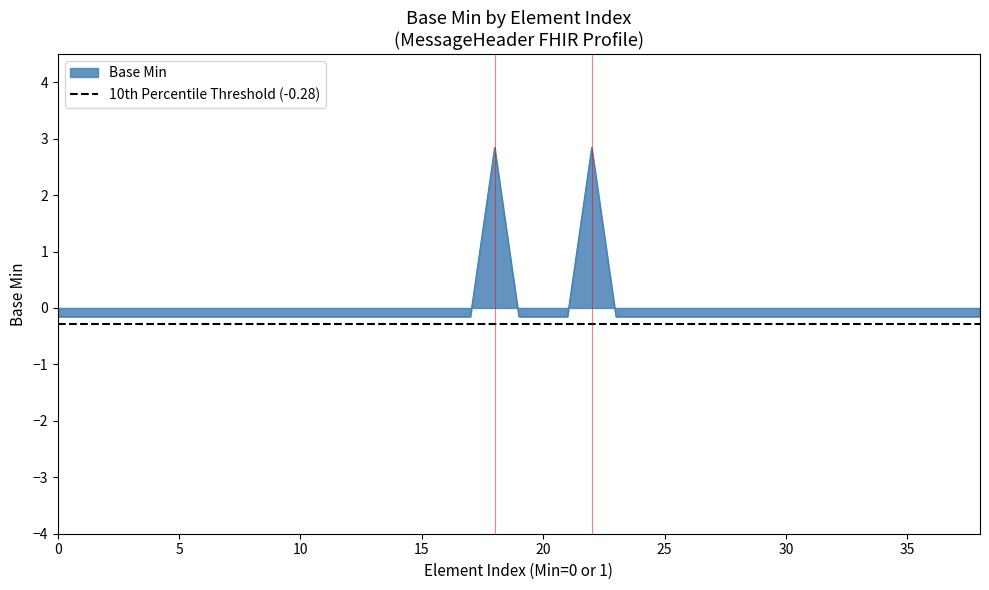

True or false: Base Min has a value of -0.2 at 35.

True